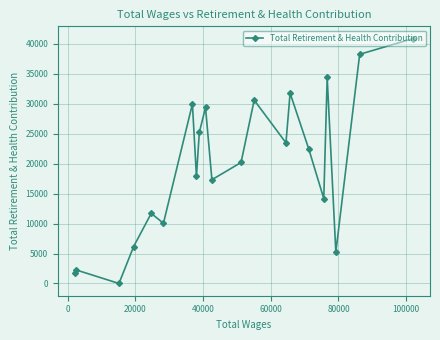

What is the difference between the maximum and minimum values?

40899